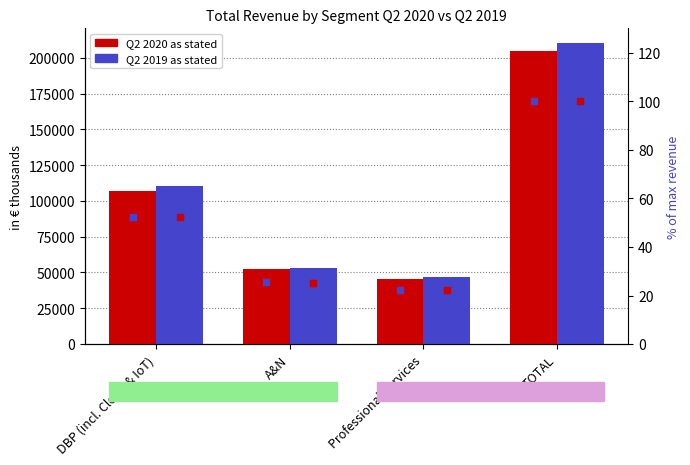

Which series contains the highest Y value?

Q2 2019 as stated